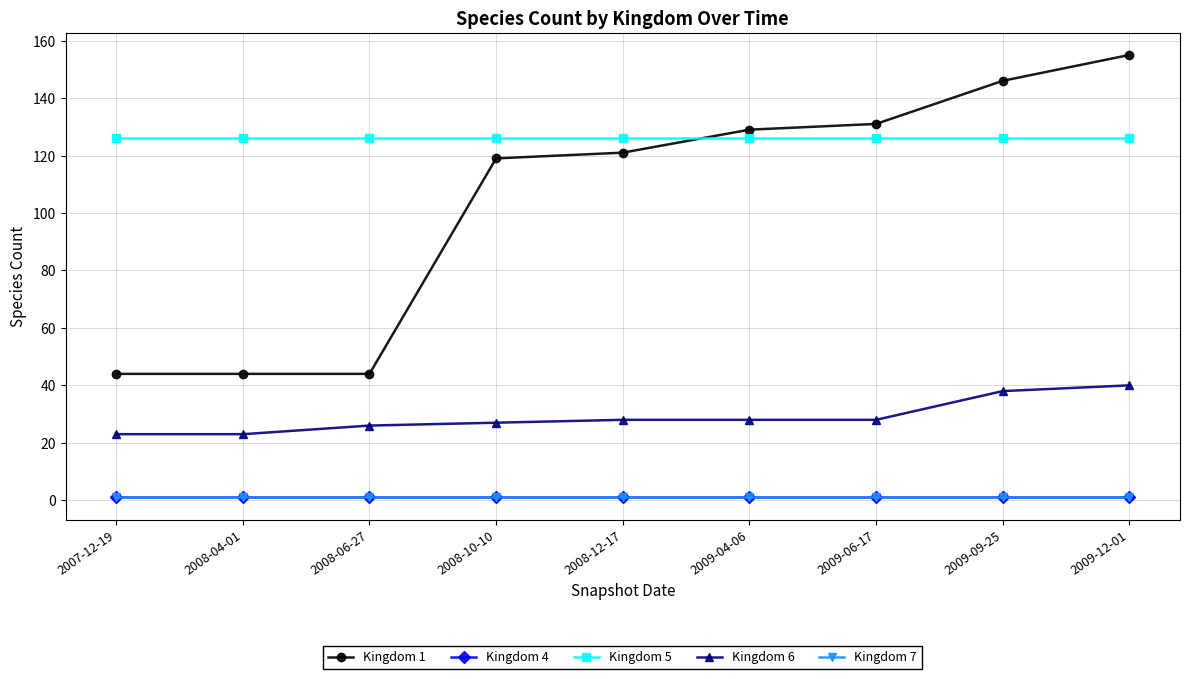

The Kingdom 6 series shows 10 at 2009-04-06. True or false?

False